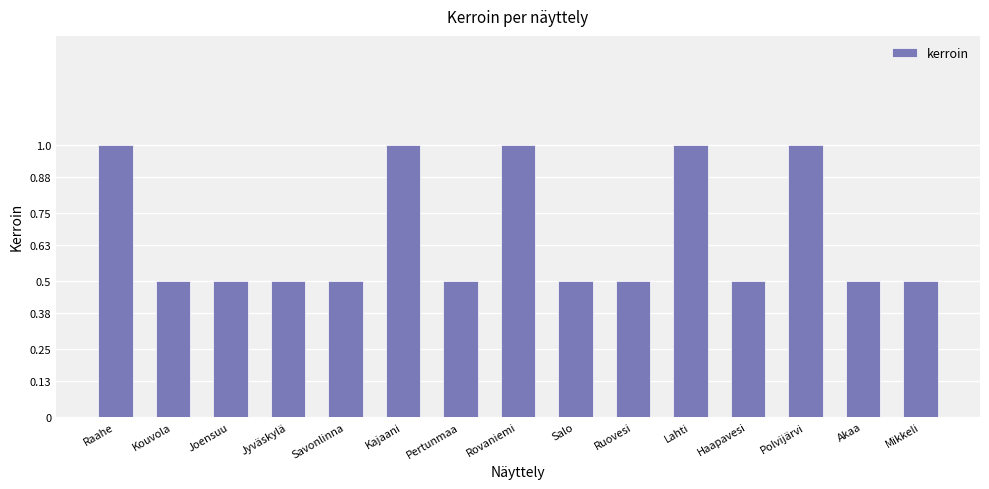

What is the sum of all values?

10.0